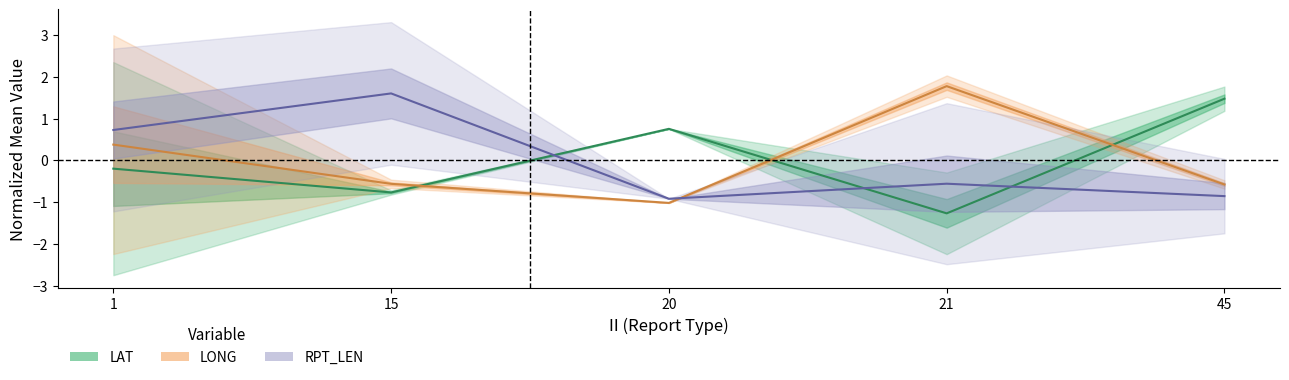

How many intersections are there between RPT_LEN (mean) and LONG (mean)?

1